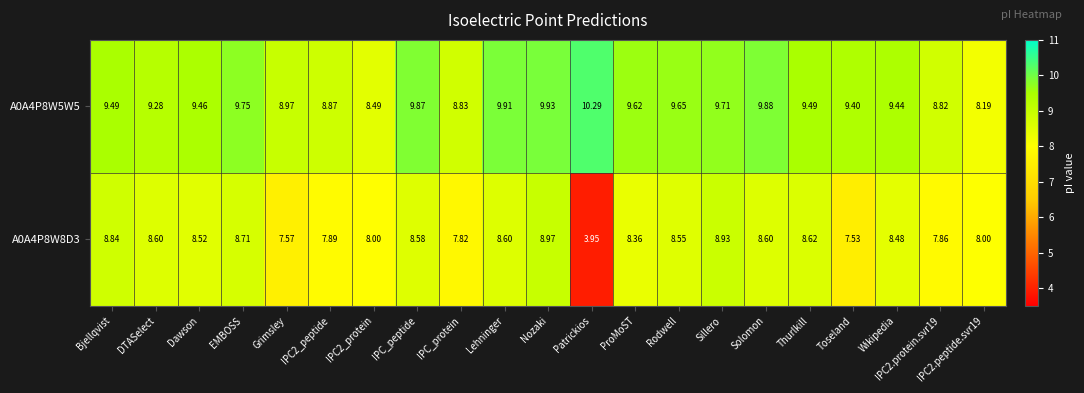

List the series in order of their peak value, lowest first.

A0A4P8W8D3, A0A4P8W5W5